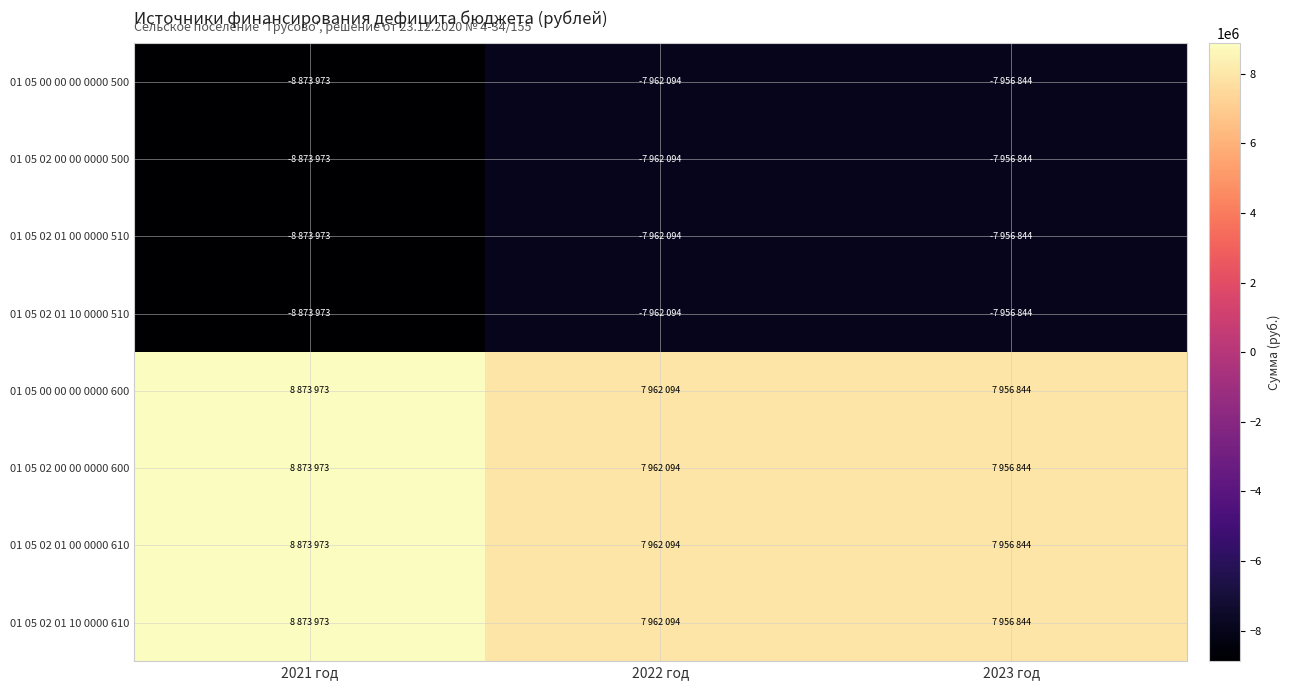

Reading right to left, list all the values displayed in this chart.

01 05 00 00 00 0000 500: 2023 год=-7956844	2022 год=-7962094	2021 год=-8873973
01 05 02 00 00 0000 500: 2023 год=-7956844	2022 год=-7962094	2021 год=-8873973
01 05 02 01 00 0000 510: 2023 год=-7956844	2022 год=-7962094	2021 год=-8873973
01 05 02 01 10 0000 510: 2023 год=-7956844	2022 год=-7962094	2021 год=-8873973
01 05 00 00 00 0000 600: 2023 год=7956844	2022 год=7962094	2021 год=8873973
01 05 02 00 00 0000 600: 2023 год=7956844	2022 год=7962094	2021 год=8873973
01 05 02 01 00 0000 610: 2023 год=7956844	2022 год=7962094	2021 год=8873973
01 05 02 01 10 0000 610: 2023 год=7956844	2022 год=7962094	2021 год=8873973